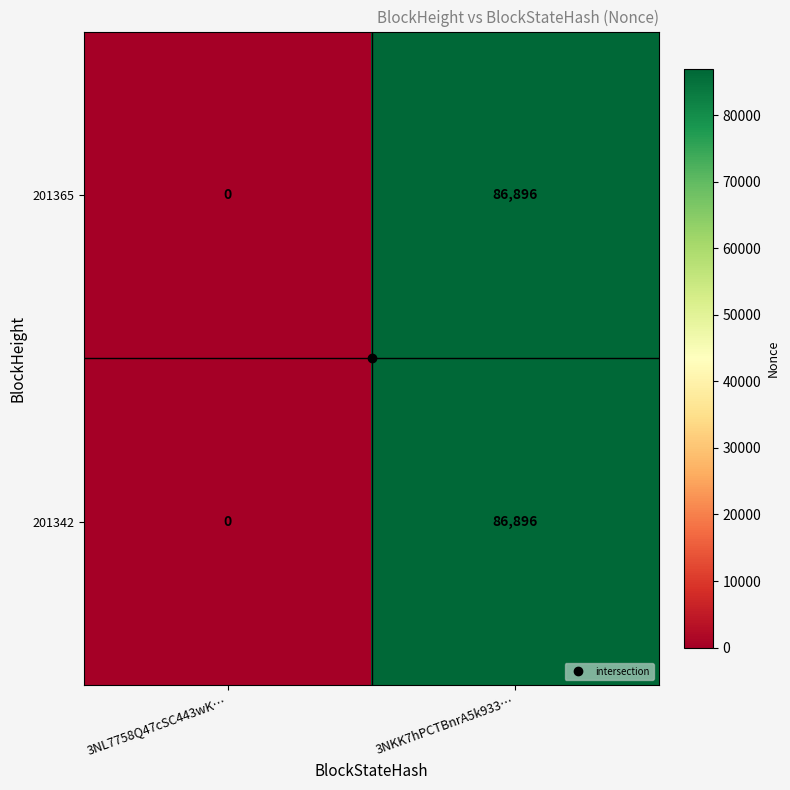

At which category is the sum across all series the highest?

3NKK7hPCTBnrA5k933…